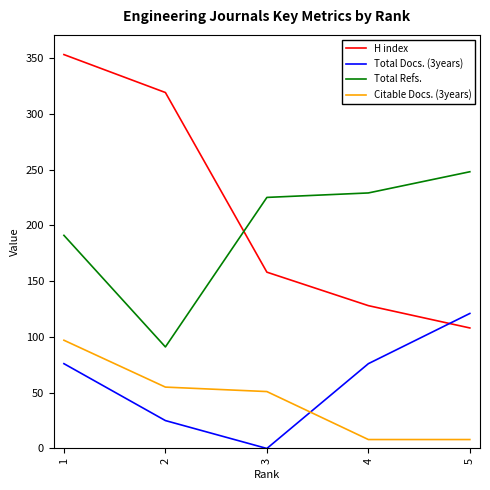

The value of H index at 3 is 158. True or false?

True